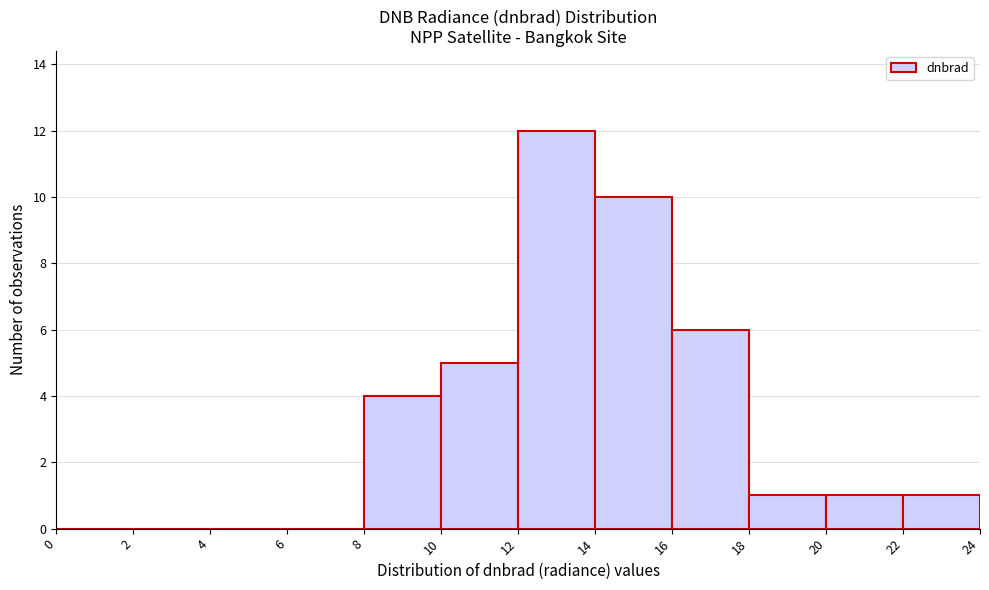

Reading left to right, transcribe this chart: for each bar, give the range it covers on the x-axis and its height. The values are not printed on the chart, so give them approximately, as read against the axis.

0 to 2: 0
2 to 4: 0
4 to 6: 0
6 to 8: 0
8 to 10: 4
10 to 12: 5
12 to 14: 12
14 to 16: 10
16 to 18: 6
18 to 20: 1
20 to 22: 1
22 to 24: 1